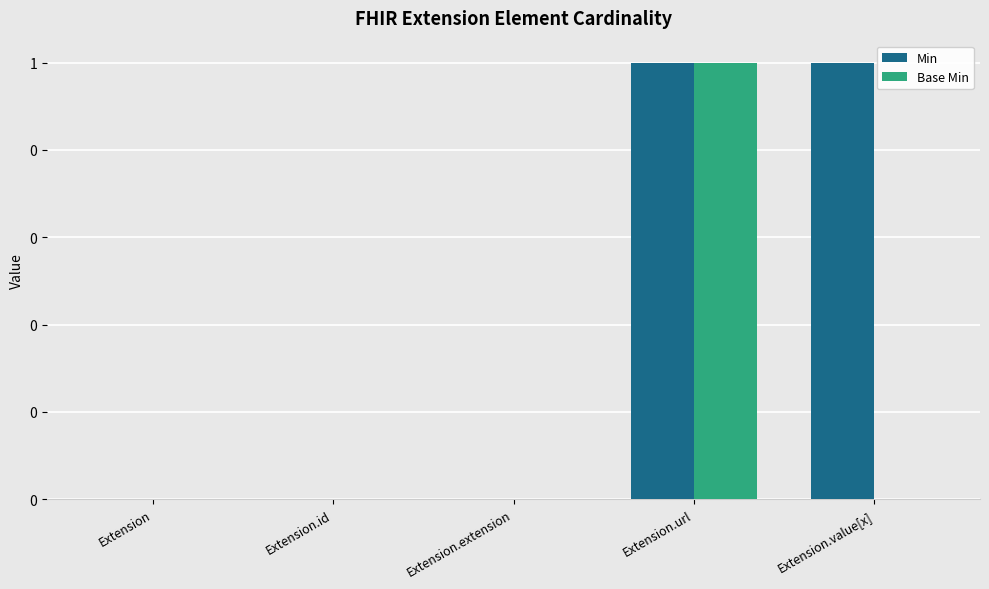

What is the maximum value for Base Min?

1